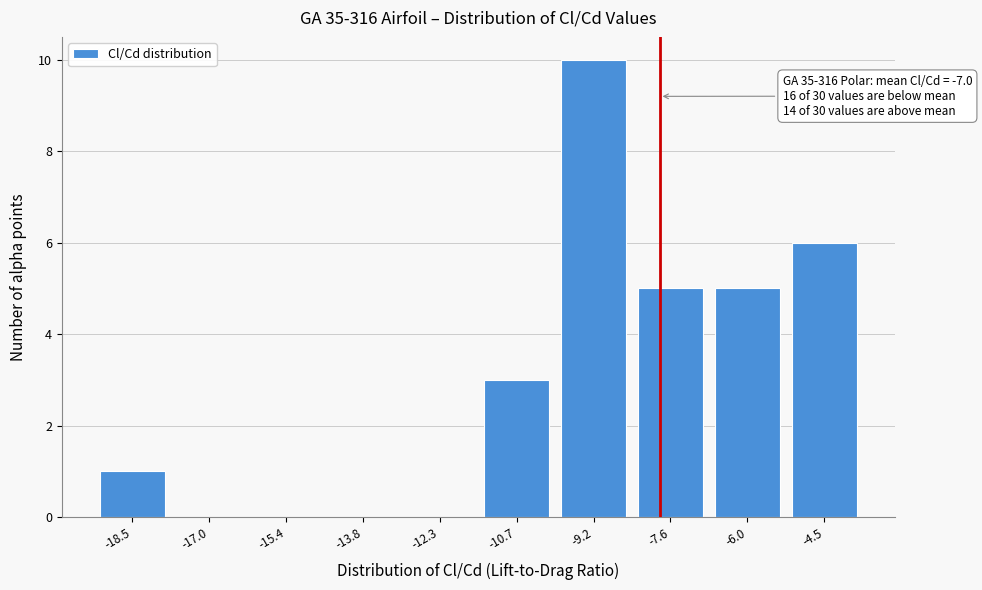

Reading left to right, transcribe all the data shown in this chart.

-18.5=1	-17.0=0	-15.4=0	-13.8=0	-12.3=0	-10.7=3	-9.2=10	-7.6=5	-6.0=5	-4.5=6